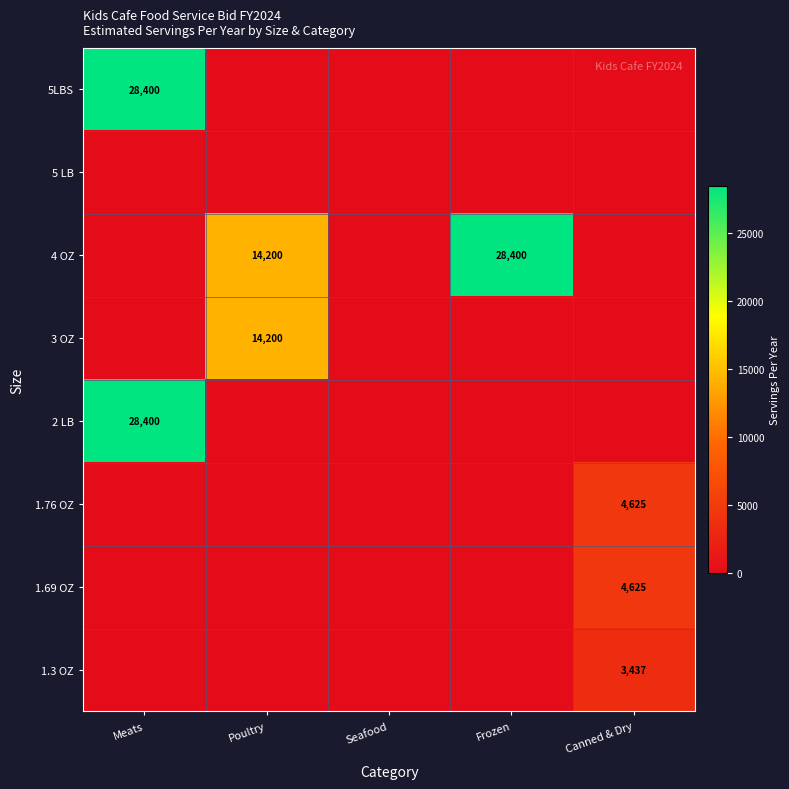

The value of 2 LB at Meats is 28400. True or false?

True